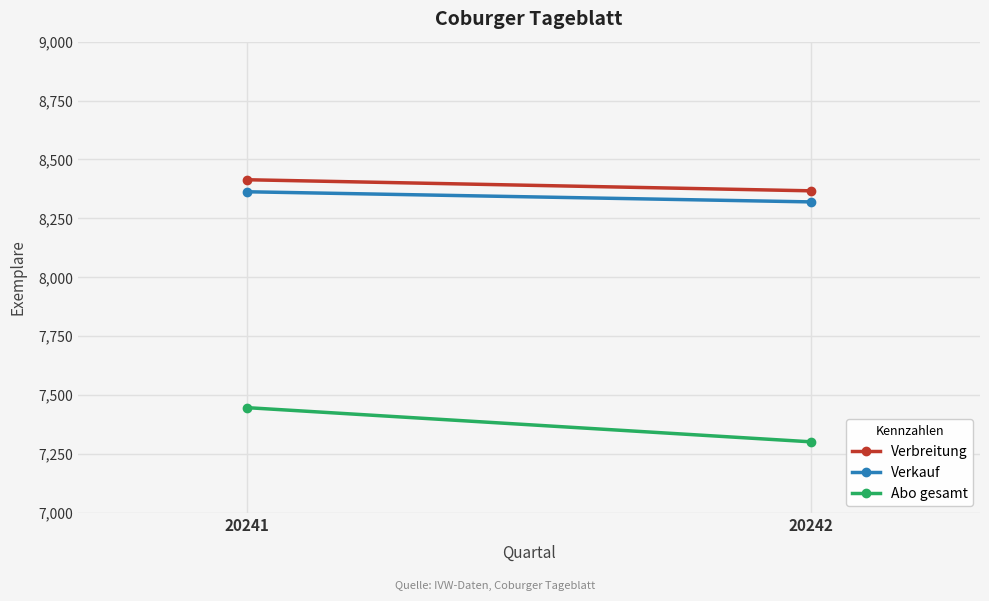

Is it true that Abo gesamt equals 7447 at 20241?

True